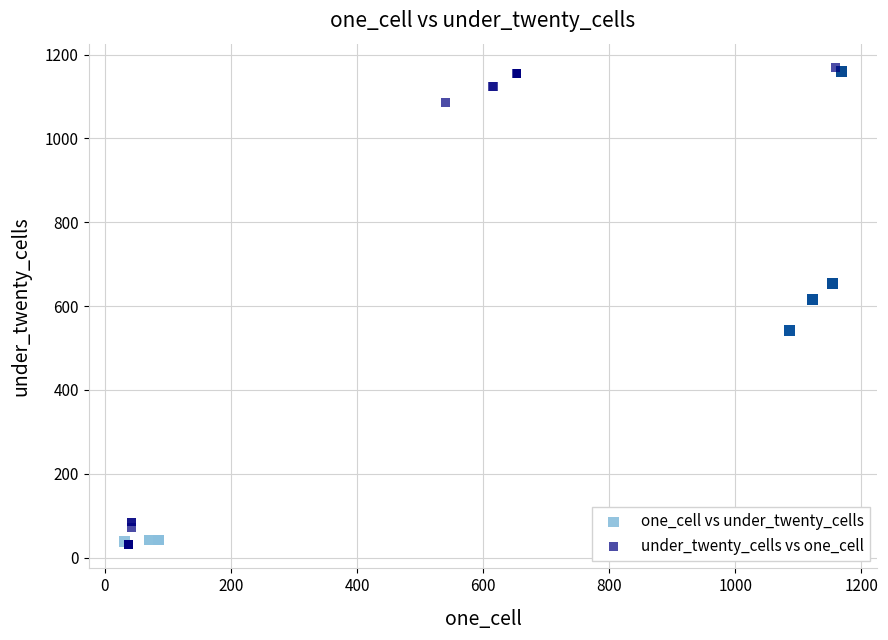

What are all the series names shown in the legend?

one_cell vs under_twenty_cells, under_twenty_cells vs one_cell